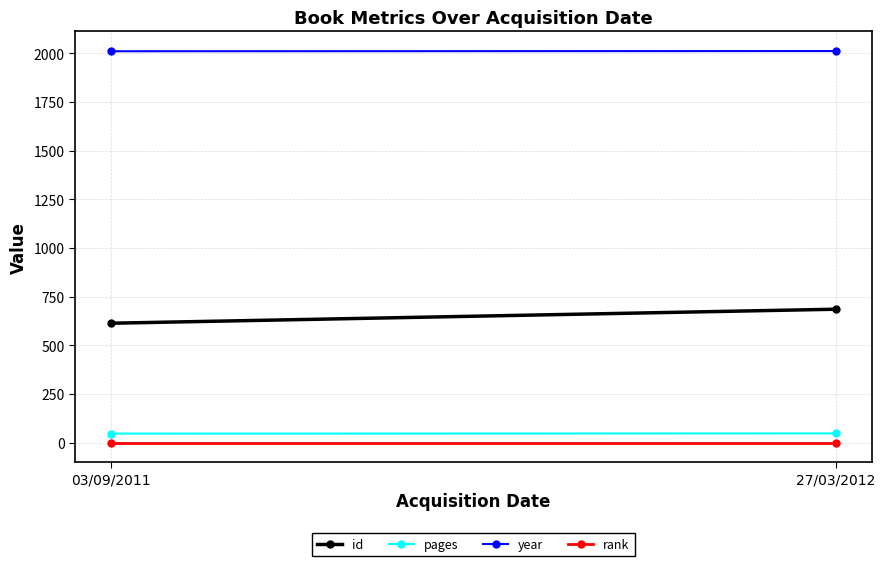

True or false: rank has a value of 1 at 03/09/2011.

True